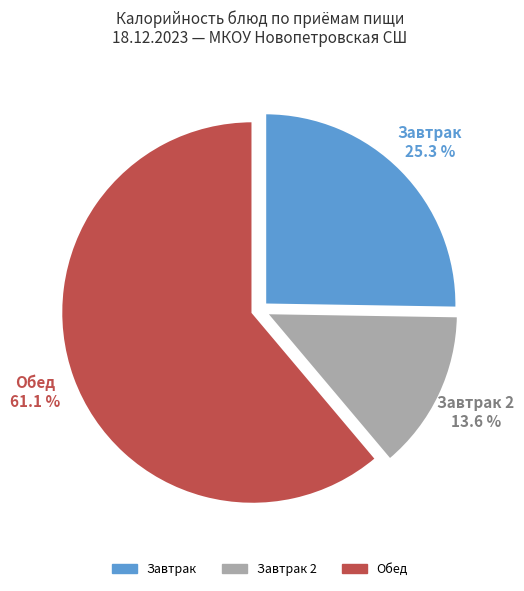

Does any single category account for the majority?

Yes